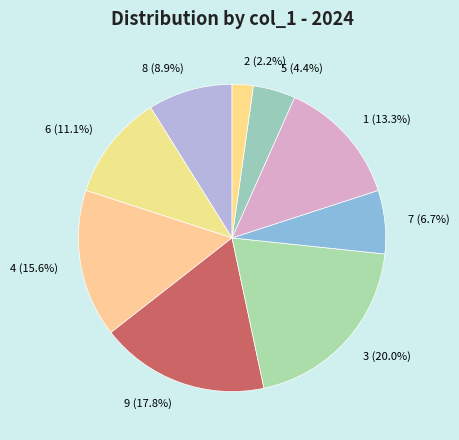

Do 5 and 4 together represent more than half of the pie?

No